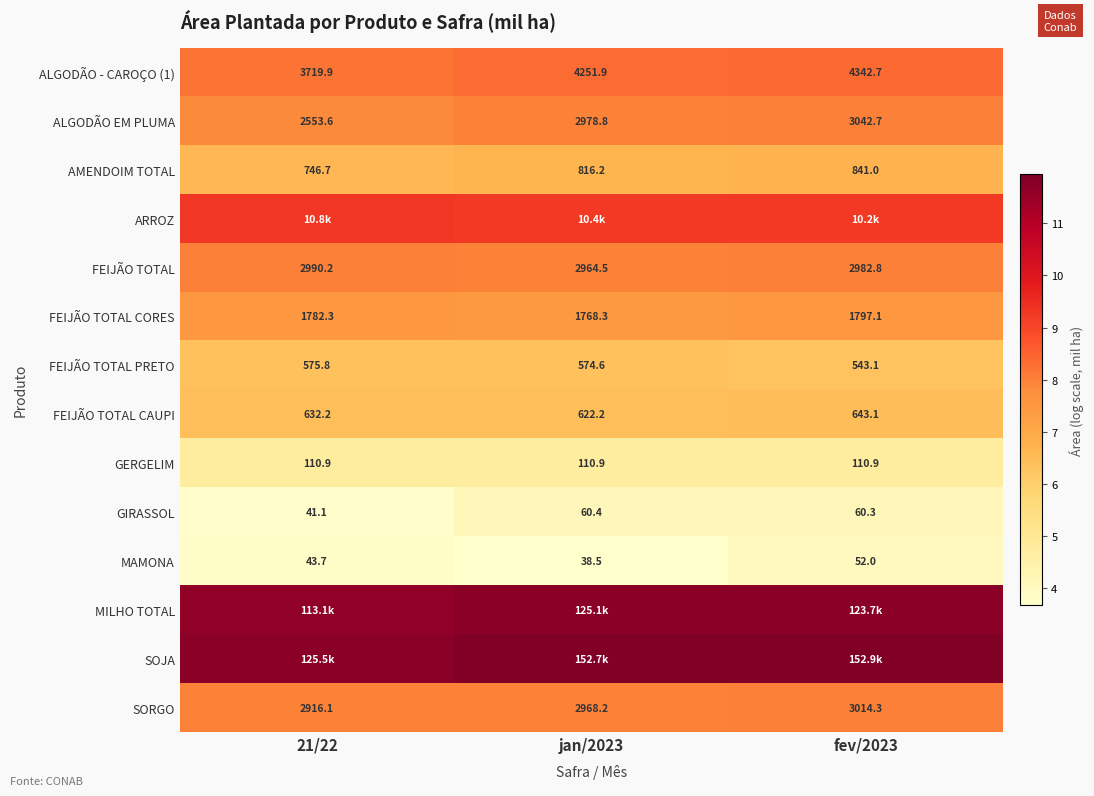

How many values in the FEIJÃO TOTAL series exceed 2982?

2